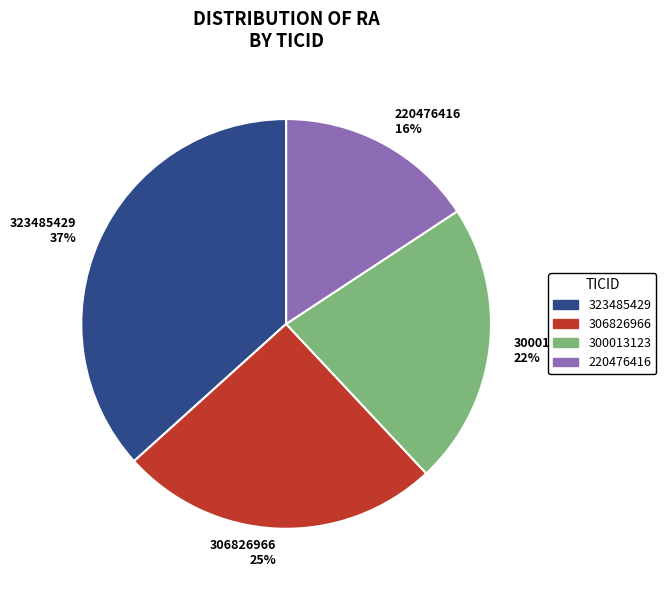

Combined, do 323485429 and 220476416 account for over 50%?

Yes